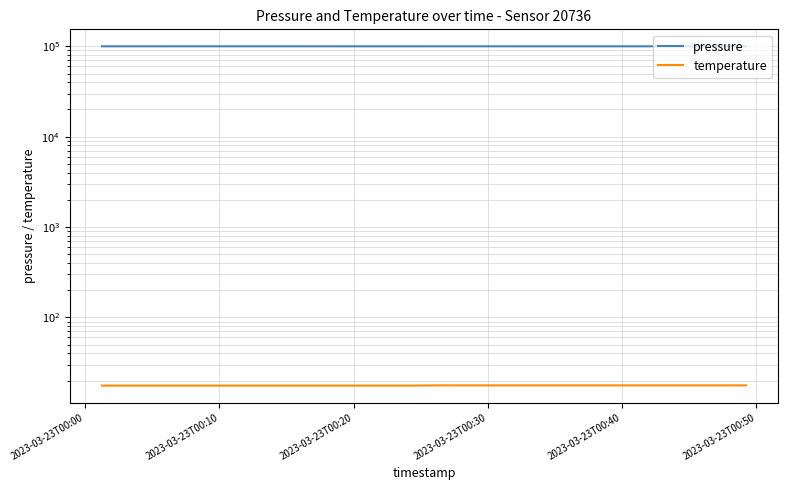

How many values in the pressure series are below 100022?

9